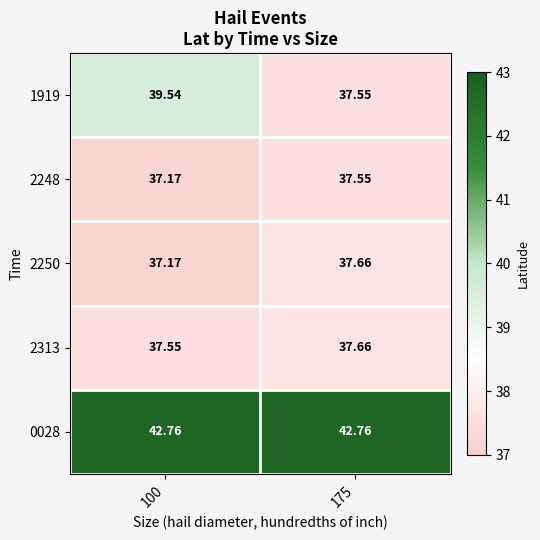

Is the value of 1919 at 100 greater than the value of 0028 at 100?

No